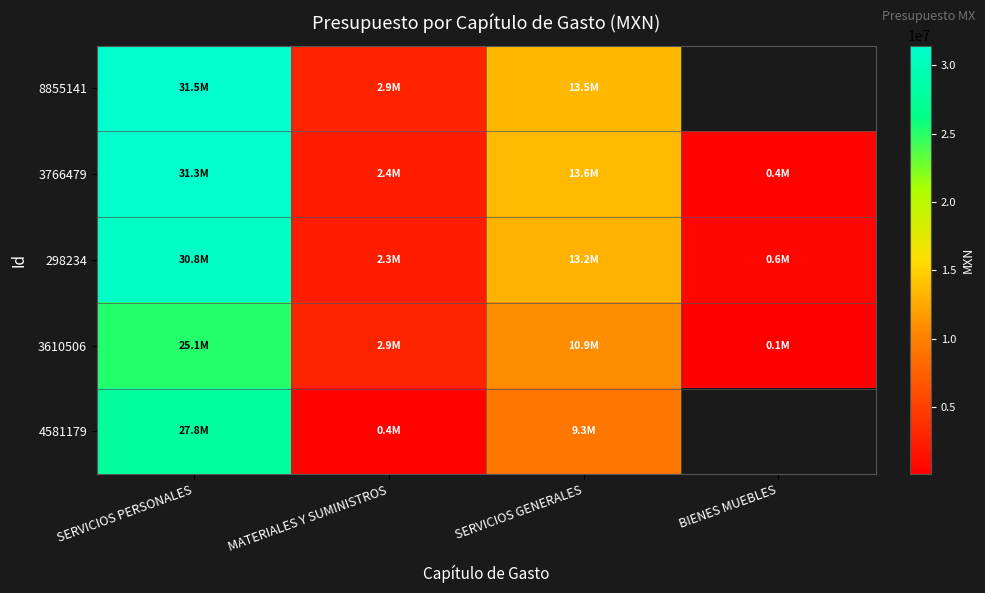

Rank the series at MATERIALES Y SUMINISTROS from lowest to highest value.

4581179, 298234, 3766479, 8855141, 3610506